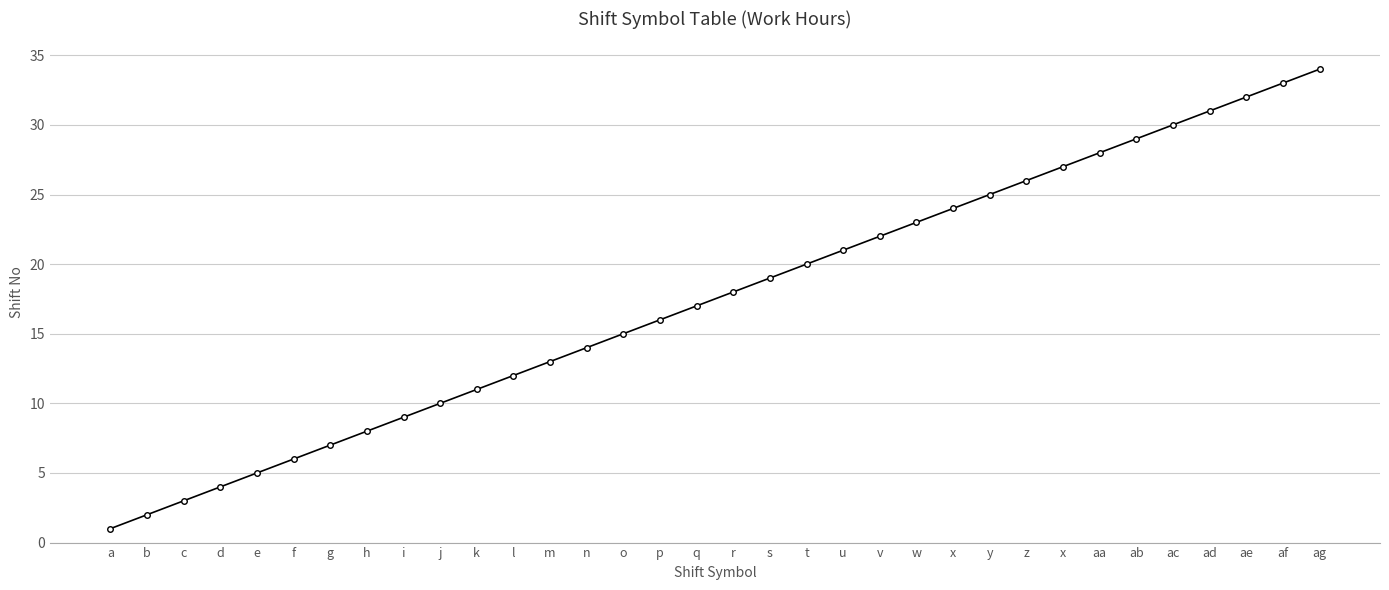

What is the maximum value shown in the chart?

34